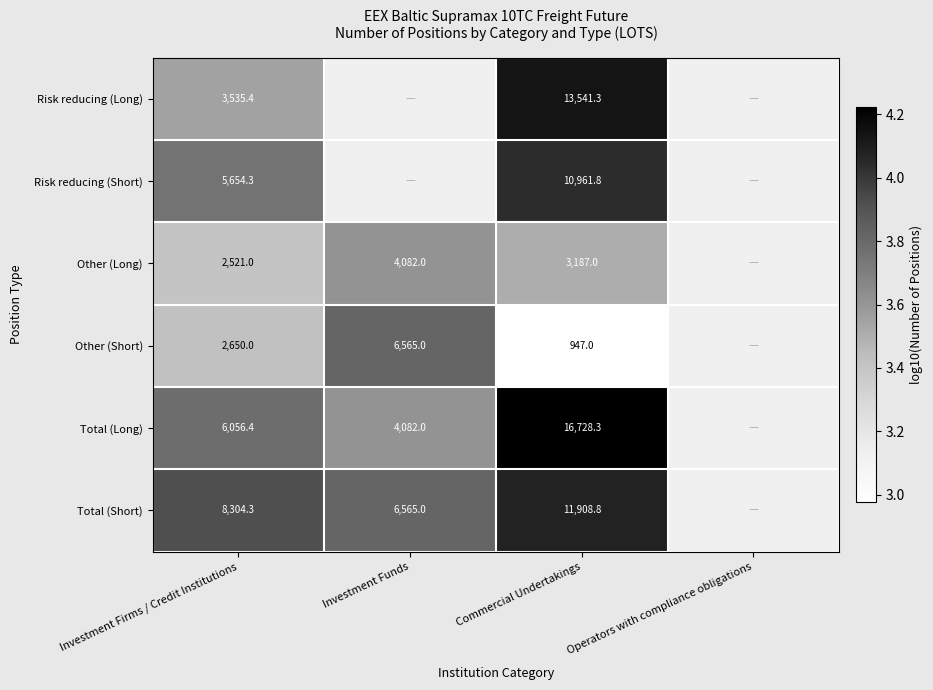

True or false: Risk reducing (Long) has a value of 5.6 at Investment Firms / Credit Institutions.

False